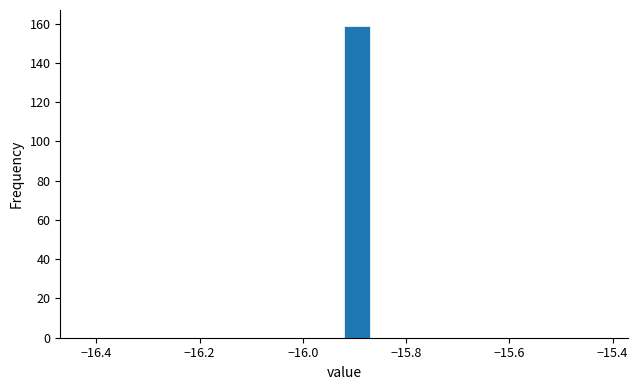

Read against the x-axis, roughly where is the centre of the tallest bar?

-15.90